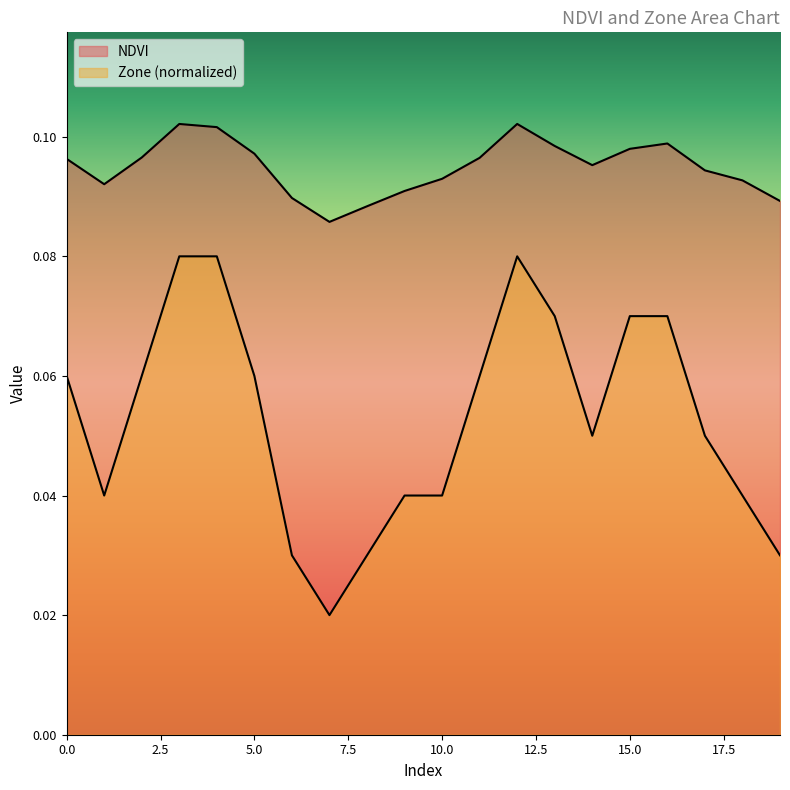

List the series in order of their overall mean, lowest first.

Zone, NDVI